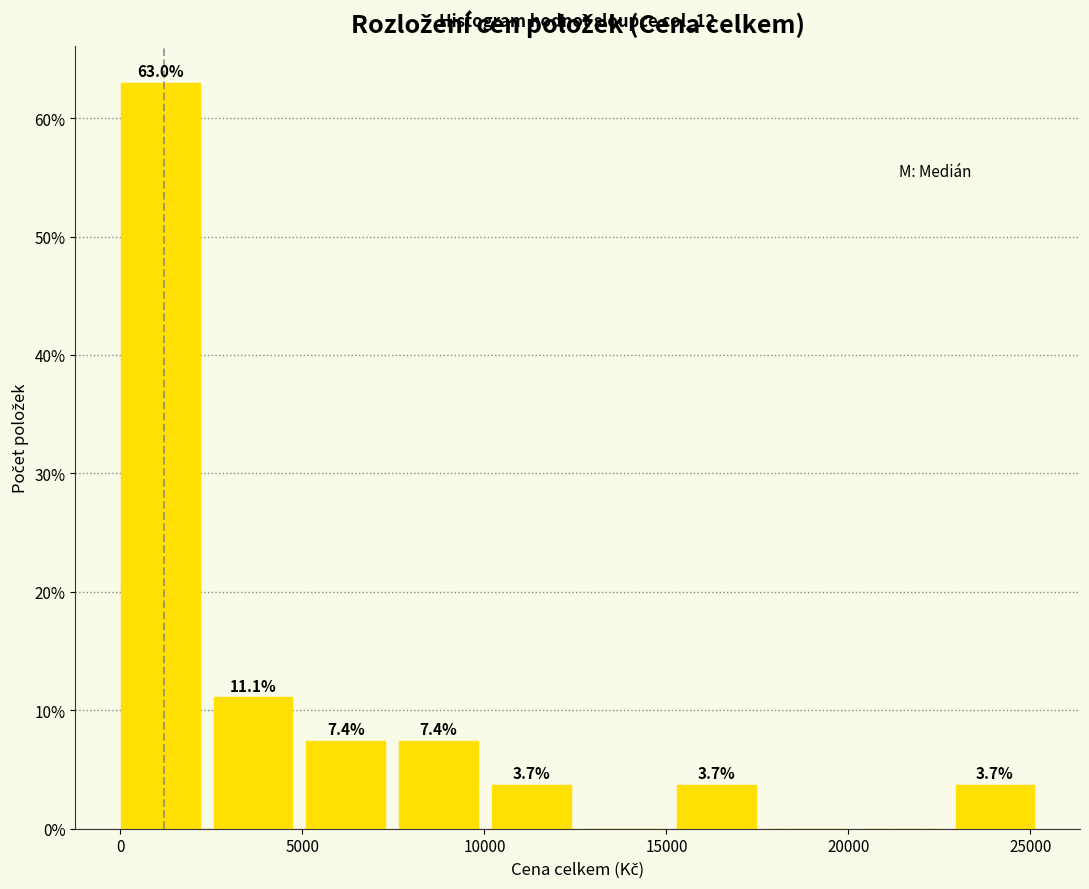

Over which range of the x-axis is the bar tallest?

0 to 2500